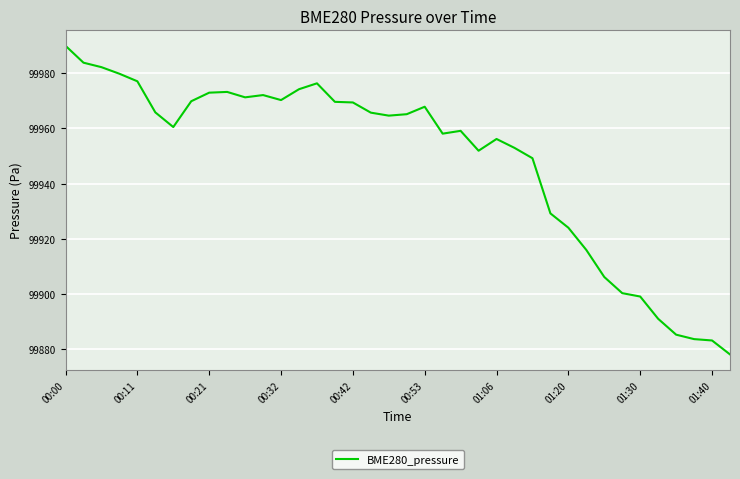

What is the maximum value shown in the chart?

99989.9